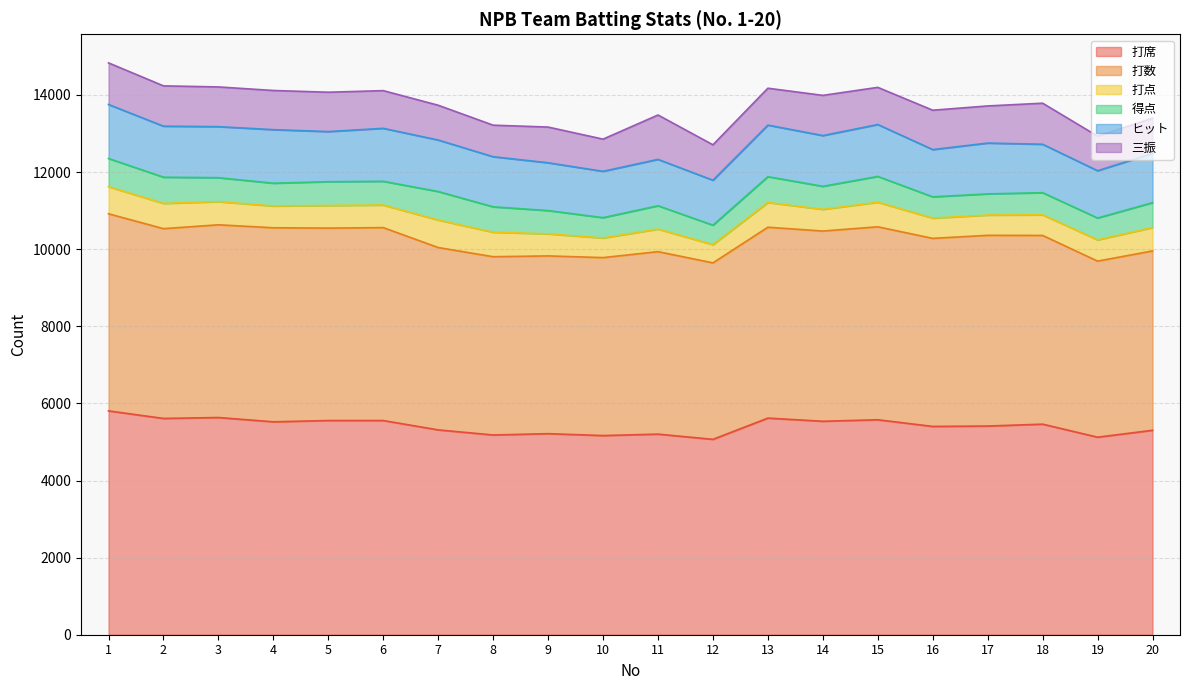

Rank the series by their maximum value, from lowest to highest.

打点, 得点, 三振, ヒット, 打数, 打席